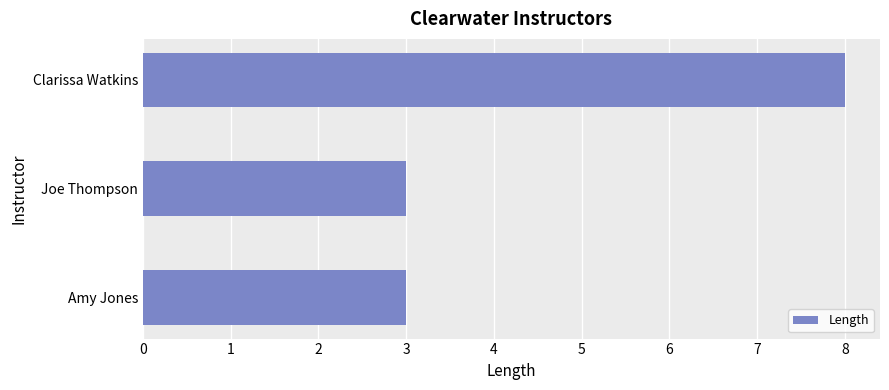

Does the chart contain stacked bars?

No